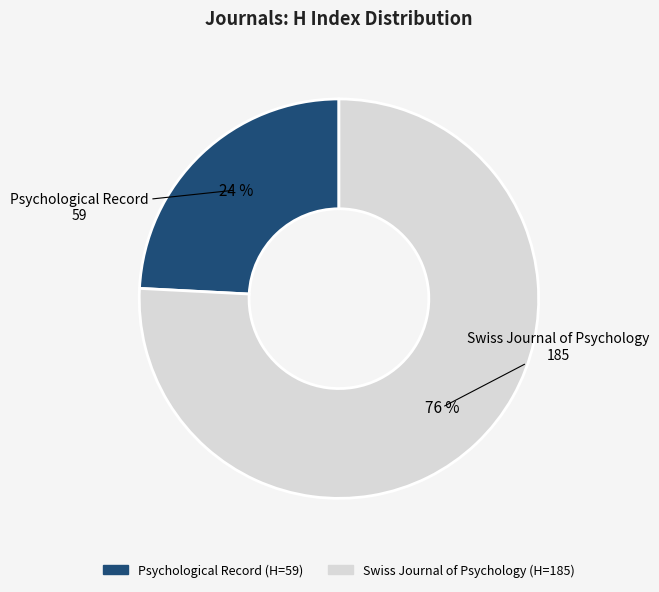

Is there a majority slice in this chart?

Yes